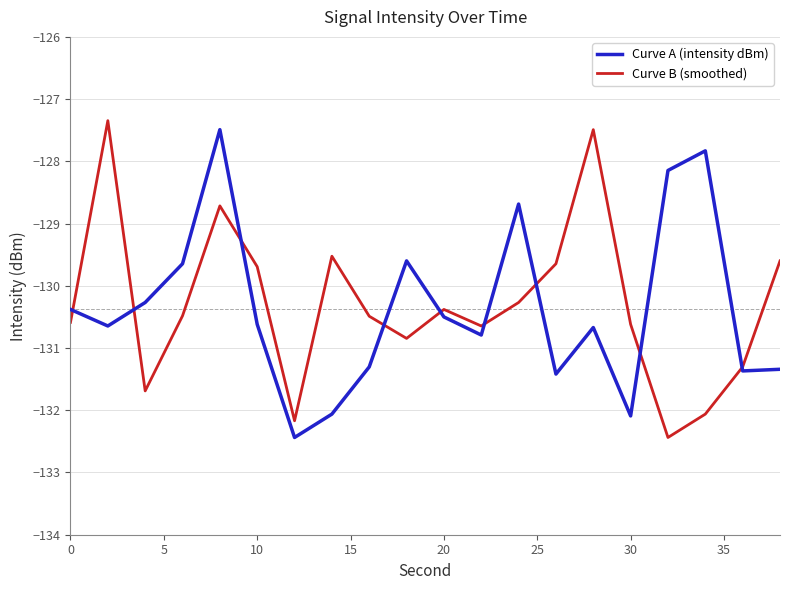

What is the lowest value of the Curve A (intensity dBm) series?

-132.4